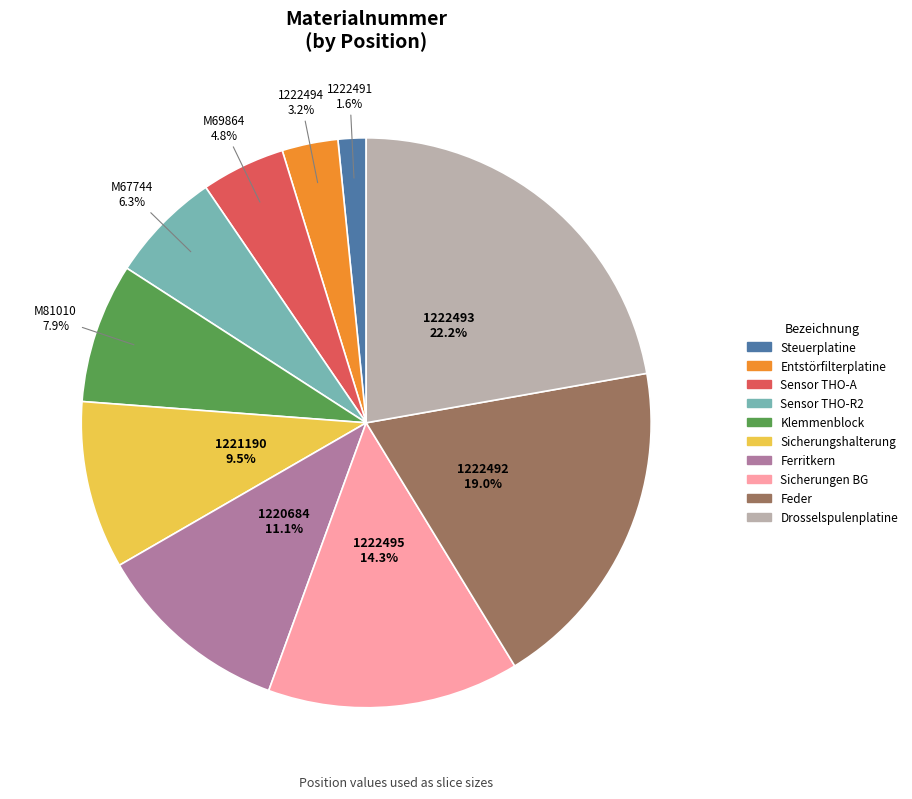

Is there any slice that represents more than half of the pie?

No